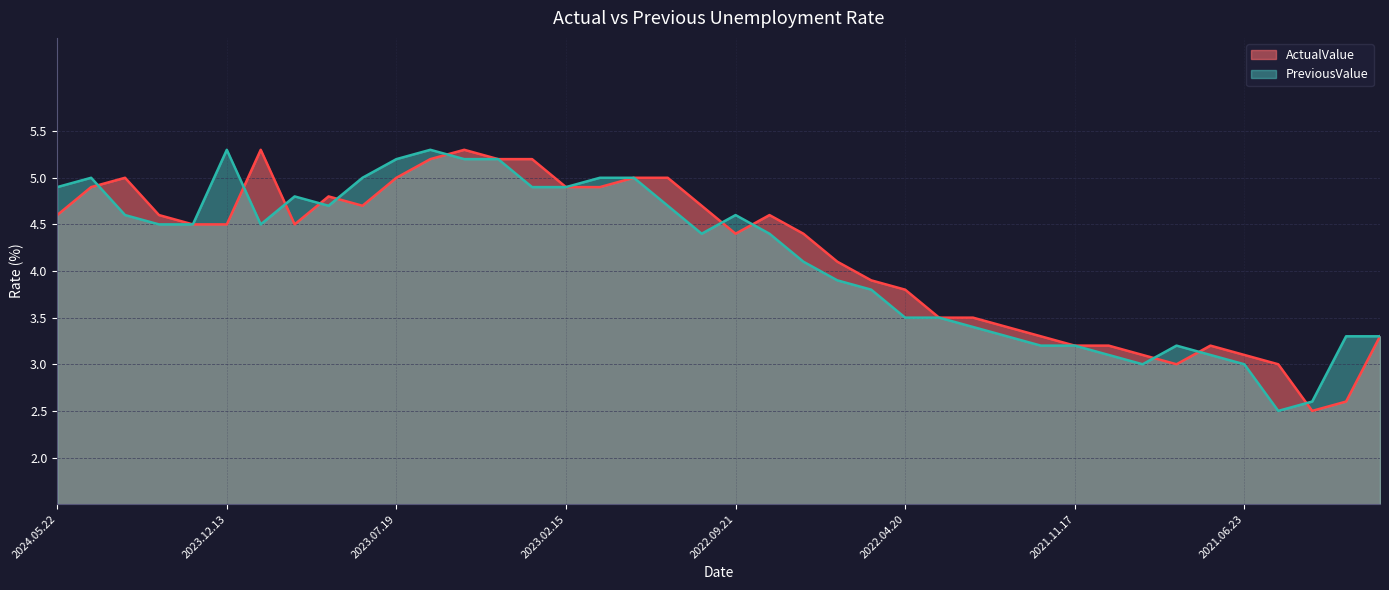

Where is the first local minimum for PreviousValue?

2023.11.22